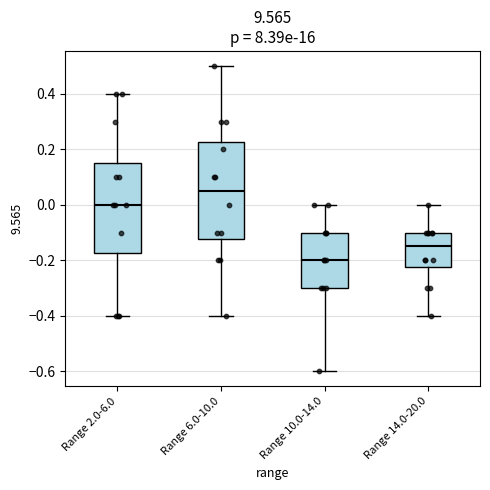

Where does the median line of the box for Range 6.0-10.0 sit on the y-axis? The values are not printed on the chart, so give them approximately, as read against the axis.

0.06